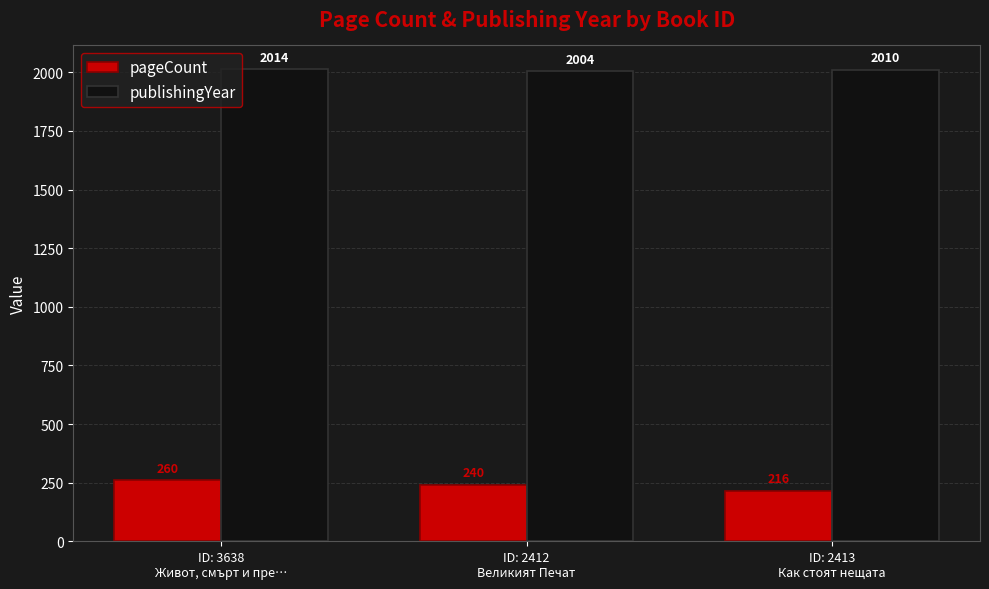

Rank the categories by publishingYear value from highest to lowest.

ID: 3638
Живот, смърт и пре…, ID: 2413
Как стоят нещата, ID: 2412
Великият Печат